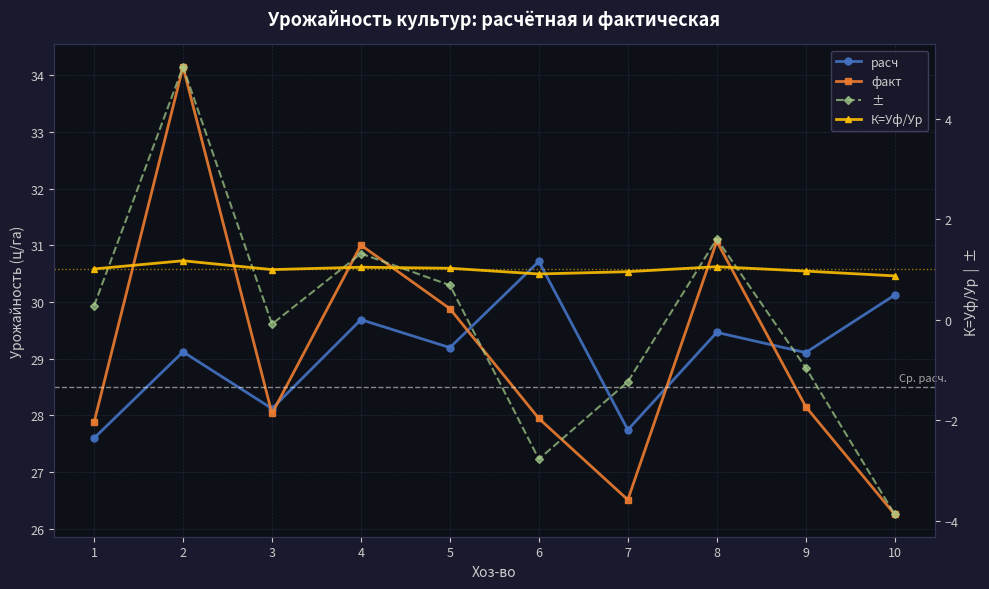

Which has a higher value, 6 or 8?

6